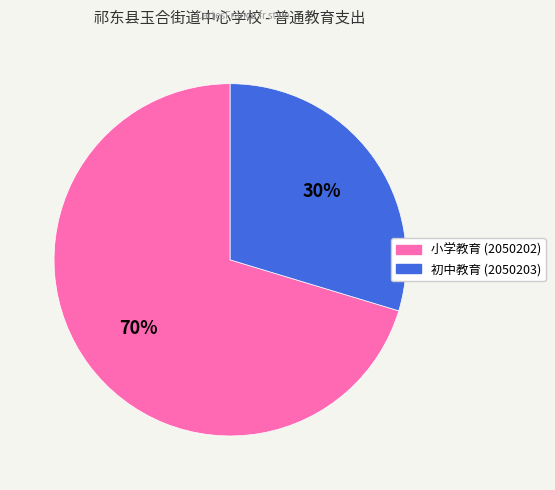

How many slices are in this pie chart?

2